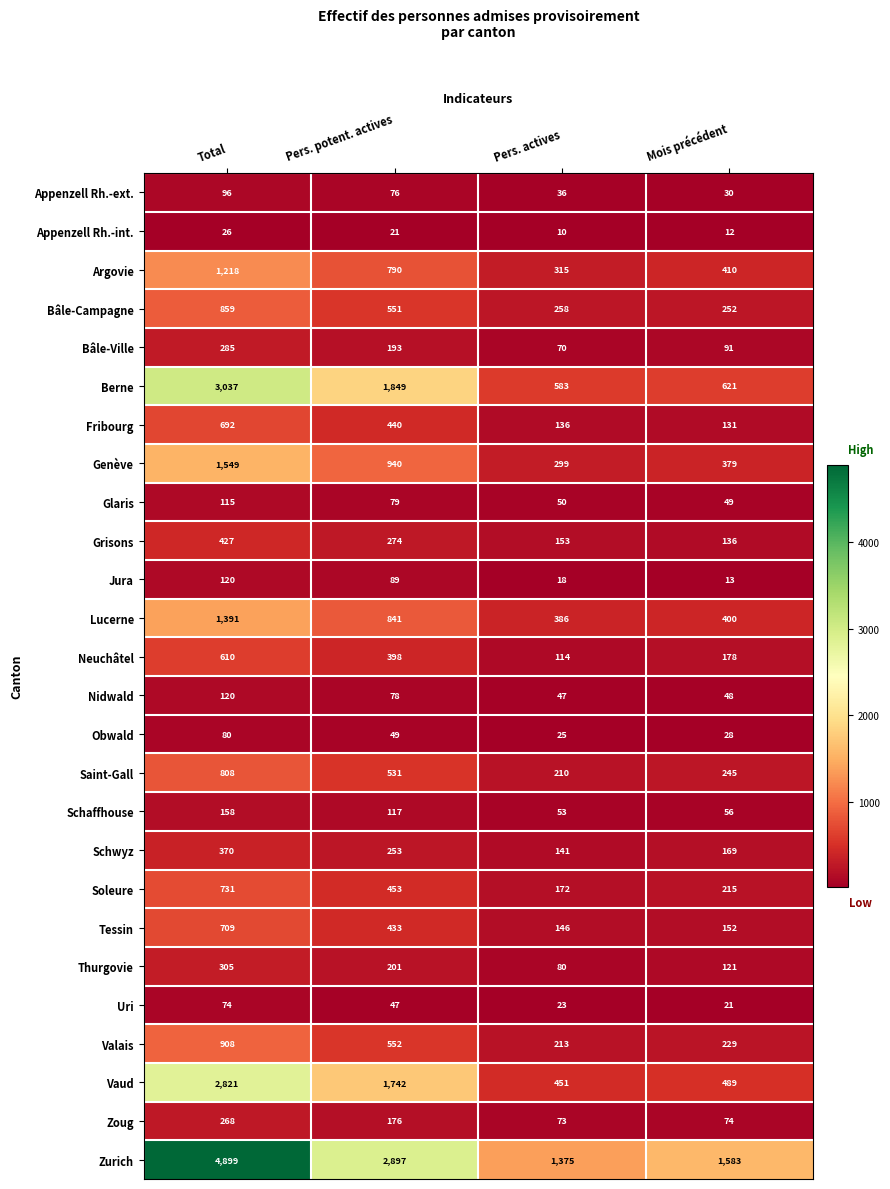

What is the difference between the Obwald values at Mois précédent and Pers. potent. actives?

21